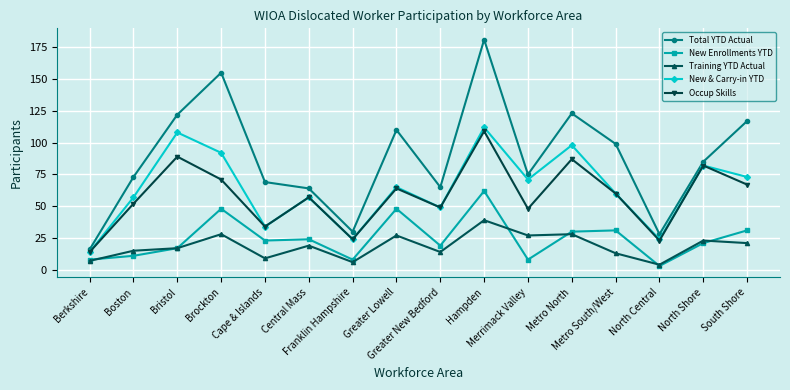

What is the difference between the highest and lowest values at South Shore?

96